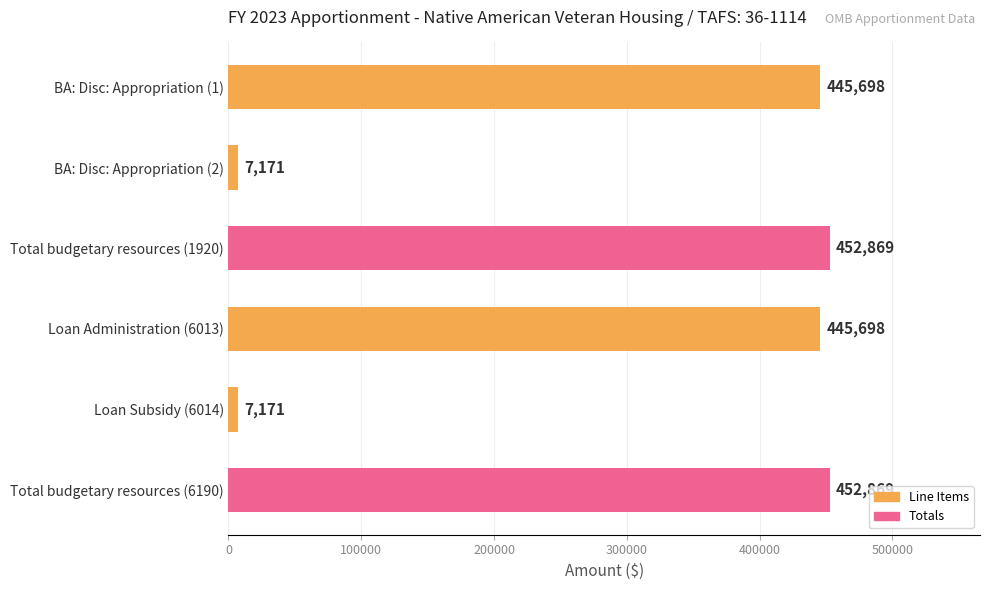

What is the greatest value displayed?

452869